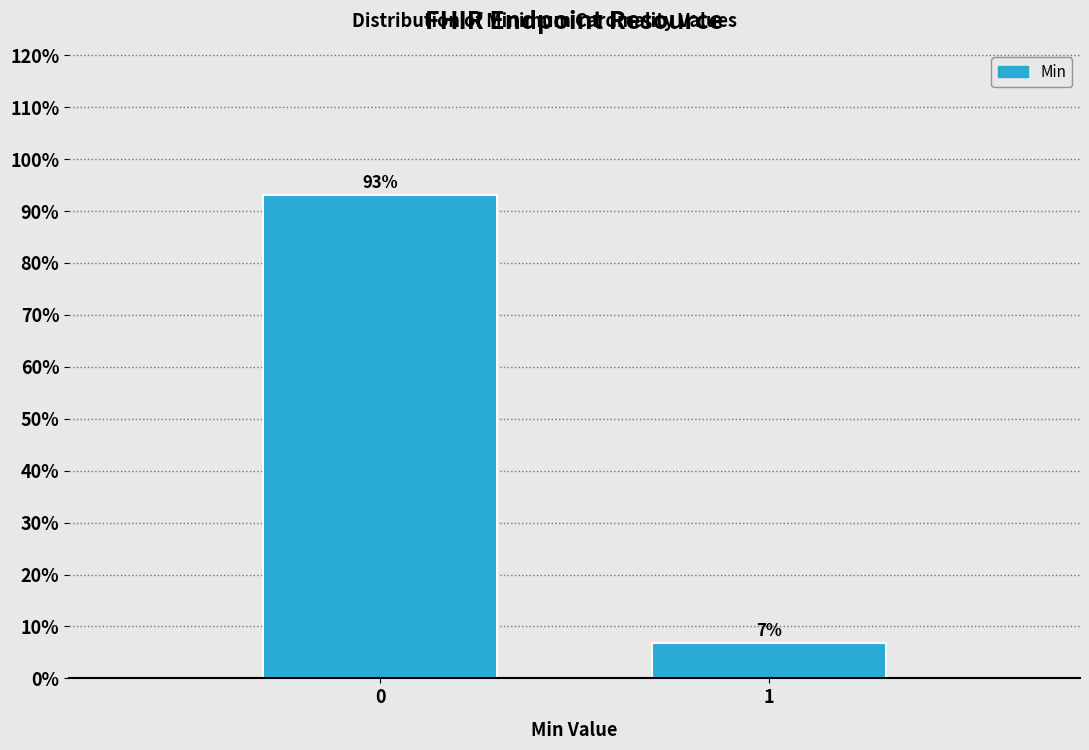

True or false: the data shows 6.9 at 1.

True